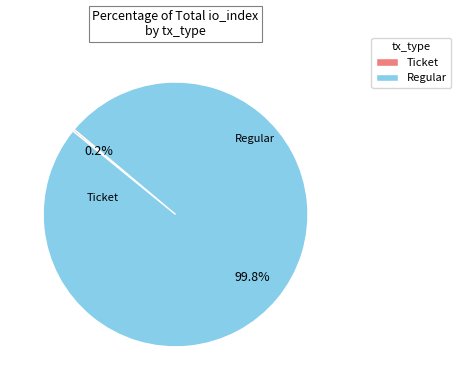

Which slice is the largest?

Regular